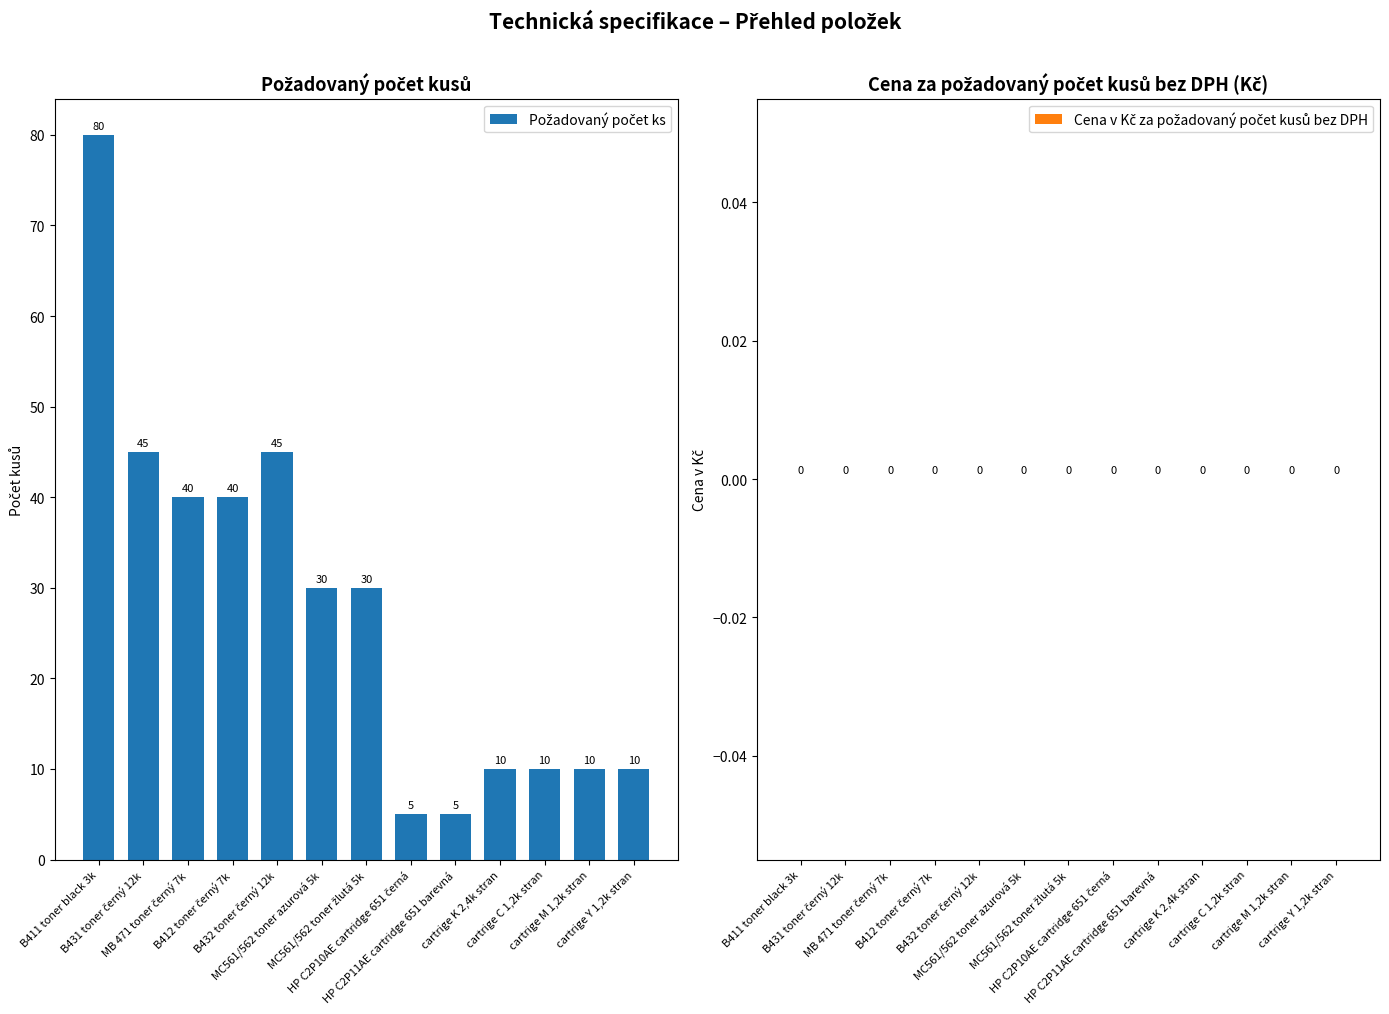

What position from the right is B411 toner black 3k?

13